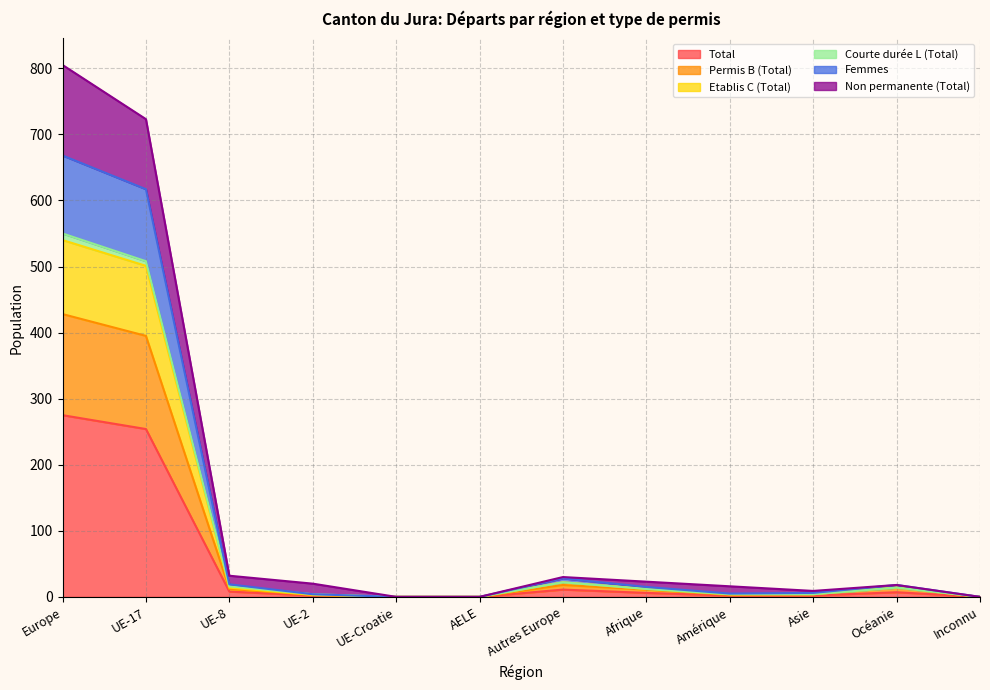

What is the maximum value for Total?

275